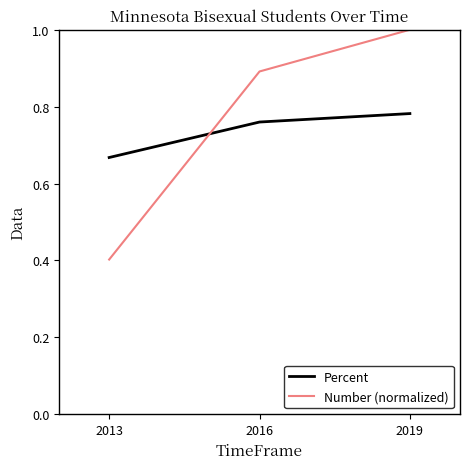

What is the maximum value shown in the chart?

1.0